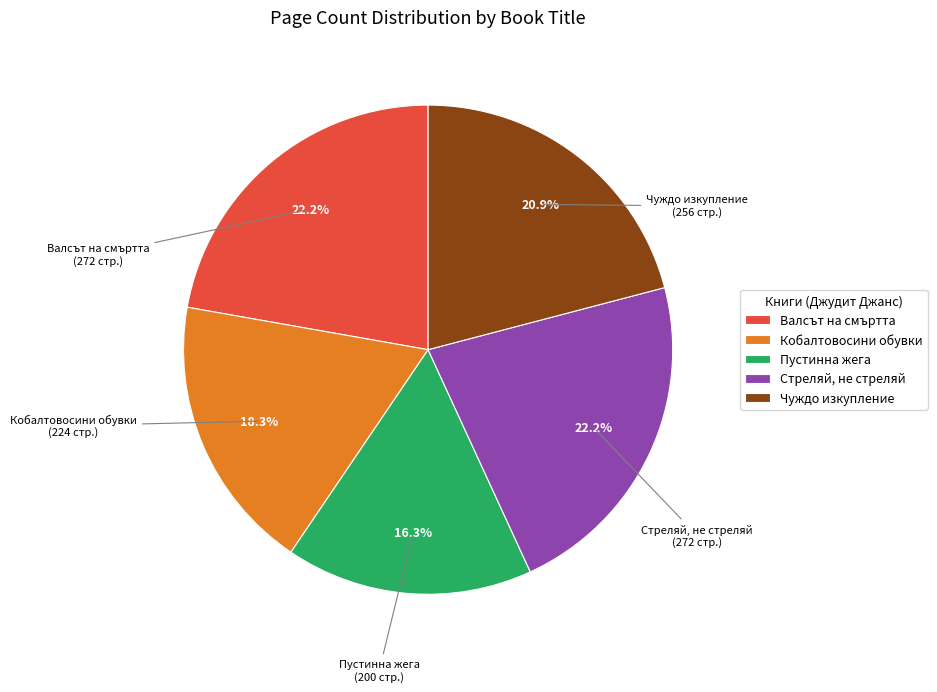

What is the ratio of the value at Стреляй, не стреляй to the value at Кобалтовосини обувки?

1.2